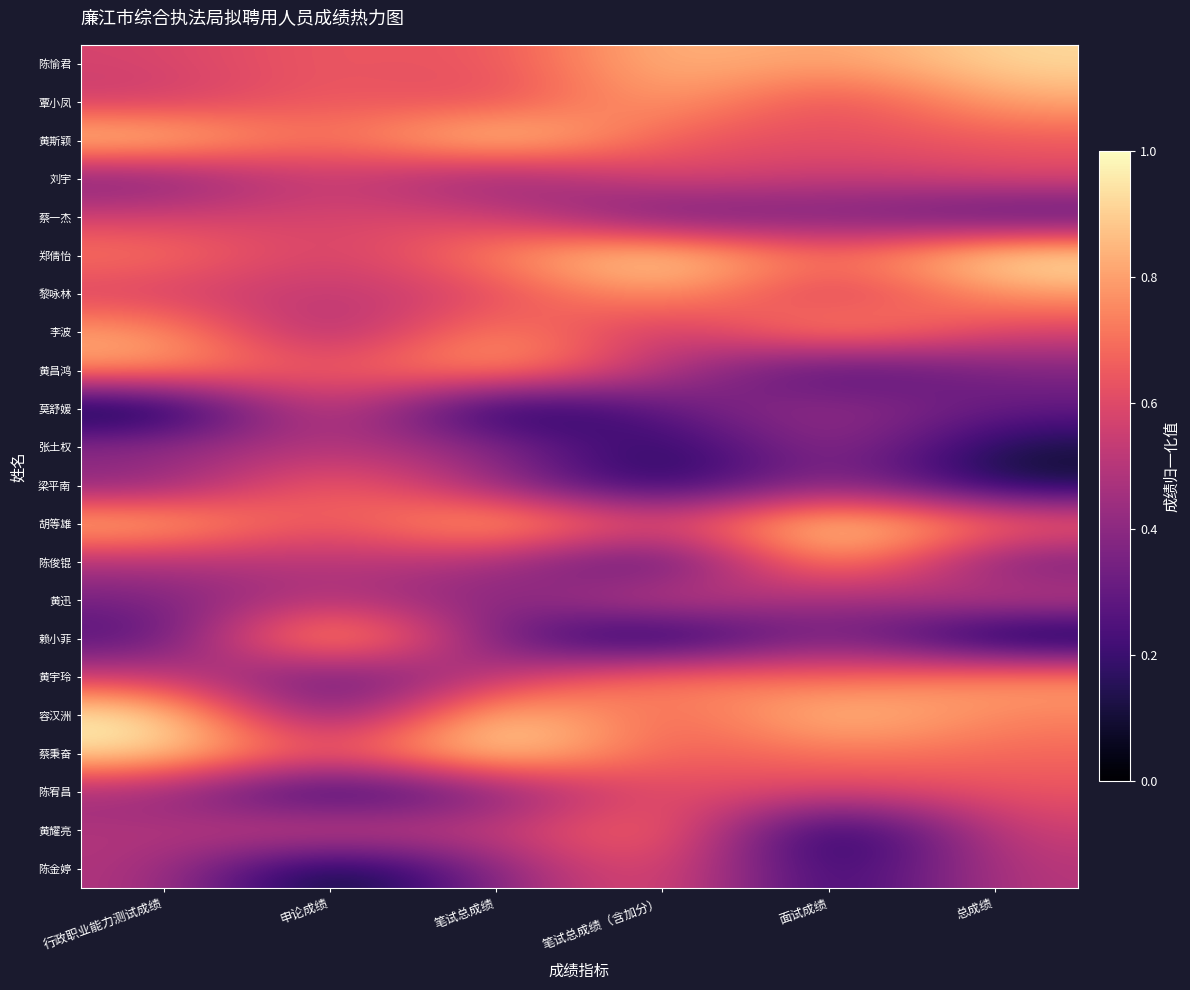

Reading right to left, transcribe all the data shown in this chart.

陈愉君: 总成绩=0.9	面试成绩=0.8	笔试总成绩（含加分）=0.9	笔试总成绩=0.6	申论成绩=0.7	行政职业能力测试成绩=0.6
覃小凤: 总成绩=0.8	面试成绩=0.6	笔试总成绩（含加分）=0.8	笔试总成绩=0.6	申论成绩=0.7	行政职业能力测试成绩=0.5
黄斯颖: 总成绩=0.6	面试成绩=0.6	笔试总成绩（含加分）=0.6	笔试总成绩=1.0	申论成绩=0.6	行政职业能力测试成绩=0.9
刘宇: 总成绩=0.6	面试成绩=0.5	笔试总成绩（含加分）=0.6	笔试总成绩=0.3	申论成绩=0.6	行政职业能力测试成绩=0.3
蔡一杰: 总成绩=0.2	面试成绩=0.4	笔试总成绩（含加分）=0.3	笔试总成绩=0.6	申论成绩=0.6	行政职业能力测试成绩=0.6
郑倩怡: 总成绩=1.0	面试成绩=0.7	笔试总成绩（含加分）=1.0	笔试总成绩=0.8	申论成绩=0.5	行政职业能力测试成绩=0.7
黎咏林: 总成绩=0.8	面试成绩=0.5	笔试总成绩（含加分）=0.8	笔试总成绩=0.6	申论成绩=0.5	行政职业能力测试成绩=0.6
李波: 总成绩=0.6	面试成绩=0.9	笔试总成绩（含加分）=0.5	笔试总成绩=0.8	申论成绩=0.4	行政职业能力测试成绩=0.8
黄昌鸿: 总成绩=0.4	面试成绩=0.2	笔试总成绩（含加分）=0.5	笔试总成绩=0.9	申论成绩=0.6	行政职业能力测试成绩=0.8
莫舒媛: 总成绩=0.3	面试成绩=0.5	笔试总成绩（含加分）=0.3	笔试总成绩=0.0	申论成绩=0.7	行政职业能力测试成绩=0.0
张土权: 总成绩=0.1	面试成绩=0.5	笔试总成绩（含加分）=0.1	笔试总成绩=0.4	申论成绩=0.5	行政职业能力测试成绩=0.4
梁平南: 总成绩=0.1	面试成绩=0.4	笔试总成绩（含加分）=0.1	笔试总成绩=0.4	申论成绩=0.7	行政职业能力测试成绩=0.4
胡等雄: 总成绩=0.7	面试成绩=1.0	笔试总成绩（含加分）=0.6	笔试总成绩=0.9	申论成绩=0.6	行政职业能力测试成绩=0.9
陈俊锟: 总成绩=0.3	面试成绩=0.9	笔试总成绩（含加分）=0.2	笔试总成绩=0.5	申论成绩=0.5	行政职业能力测试成绩=0.5
黄迅: 总成绩=0.6	面试成绩=0.4	笔试总成绩（含加分）=0.6	笔试总成绩=0.3	申论成绩=0.5	行政职业能力测试成绩=0.3
赖小菲: 总成绩=0.0	面试成绩=0.4	笔试总成绩（含加分）=0.0	笔试总成绩=0.3	申论成绩=1.0	行政职业能力测试成绩=0.2
黄宇玲: 总成绩=0.8	面试成绩=0.7	笔试总成绩（含加分）=0.8	笔试总成绩=0.5	申论成绩=0.2	行政职业能力测试成绩=0.6
容汉洲: 总成绩=0.7	面试成绩=0.9	笔试总成绩（含加分）=0.6	笔试总成绩=1.0	申论成绩=0.2	行政职业能力测试成绩=1.0
蔡秉奋: 总成绩=0.7	面试成绩=0.7	笔试总成绩（含加分）=0.6	笔试总成绩=1.0	申论成绩=0.6	行政职业能力测试成绩=0.9
陈宥昌: 总成绩=0.6	面试成绩=0.6	笔试总成绩（含加分）=0.6	笔试总成绩=0.4	申论成绩=0.1	行政职业能力测试成绩=0.4
黄耀亮: 总成绩=0.6	面试成绩=0.0	笔试总成绩（含加分）=0.8	笔试总成绩=0.5	申论成绩=0.6	行政职业能力测试成绩=0.5
陈金婷: 总成绩=0.5	面试成绩=0.1	笔试总成绩（含加分）=0.7	笔试总成绩=0.4	申论成绩=0.0	行政职业能力测试成绩=0.5